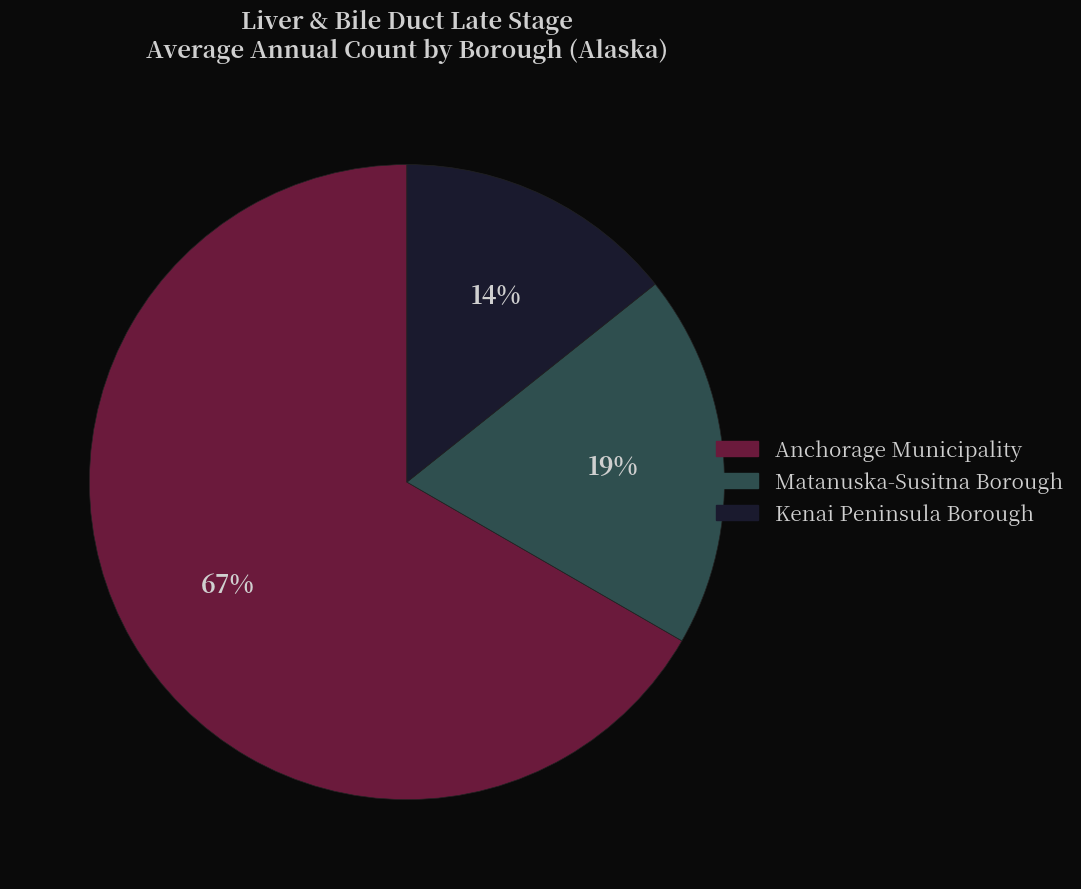

Which slice is the largest?

Anchorage Municipality